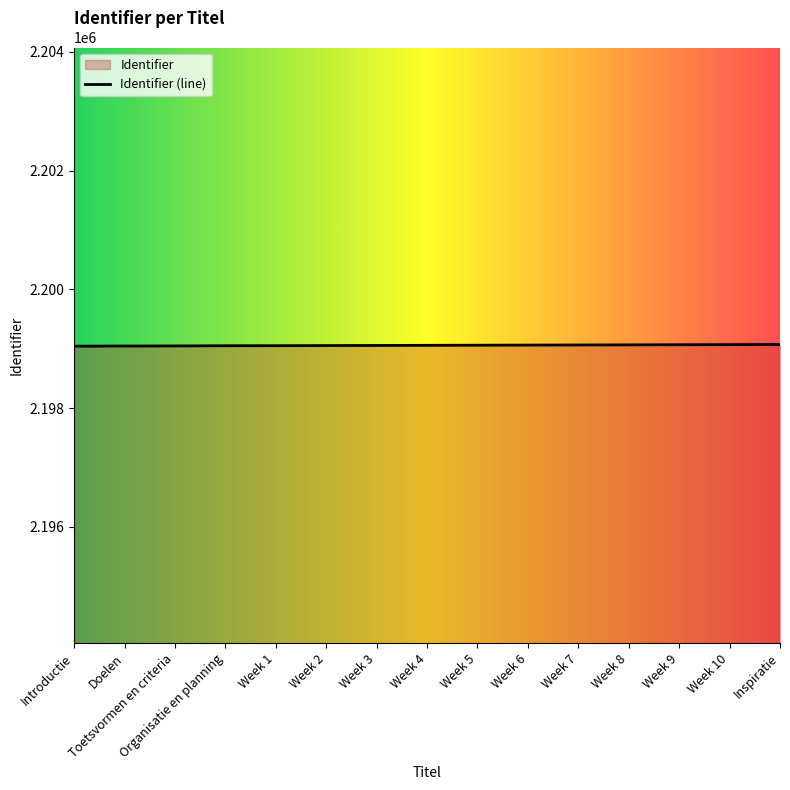

Reading left to right, list all the values displayed in this chart.

Introductie=2199044	Doelen=2199046	Toetsvormen en criteria=2199048	Organisatie en planning=2199051	Week 1=2199052	Week 2=2199054	Week 3=2199056	Week 4=2199058	Week 5=2199060	Week 6=2199062	Week 7=2199064	Week 8=2199066	Week 9=2199068	Week 10=2199070	Inspiratie=2199072